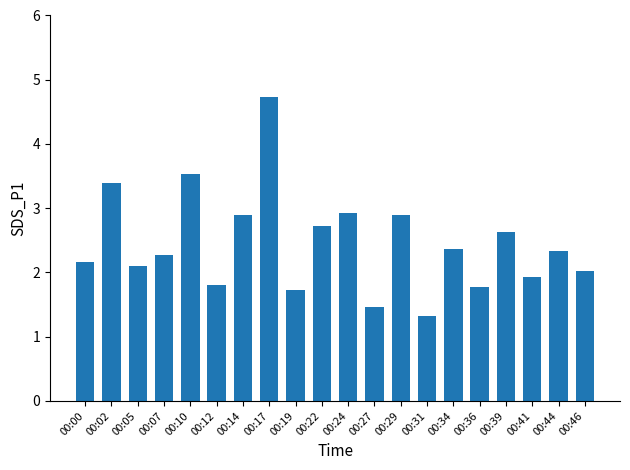

Is it true that the value at 00:24 is 1.1?

False